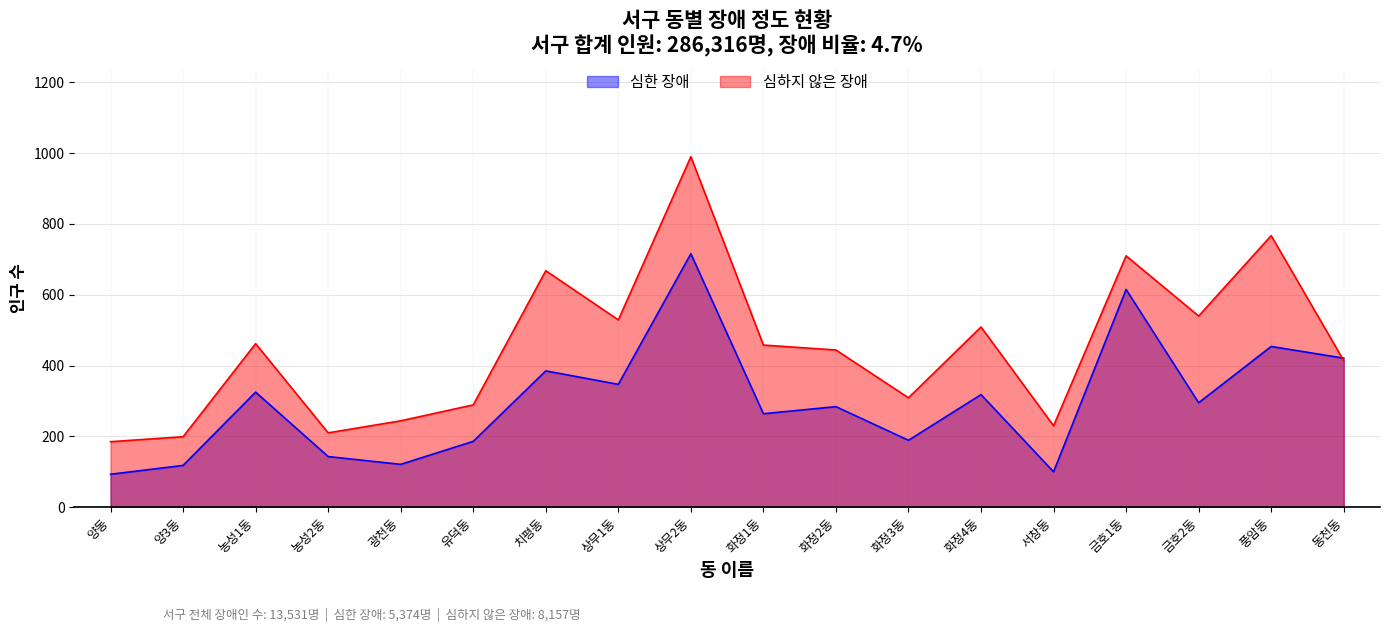

How many interior local valleys does the 심하지 않은 장애 series have?

5